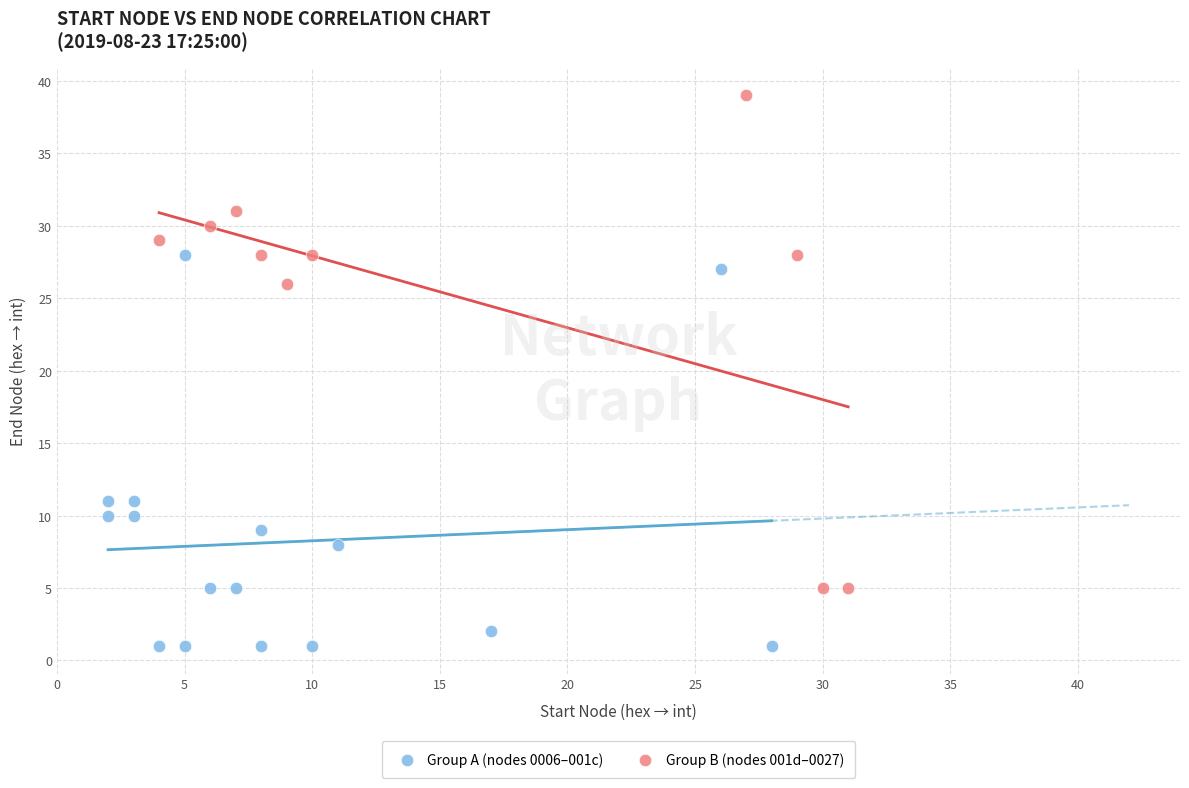

Which series reaches the minimum Y coordinate?

Group A (nodes 0006–001c)